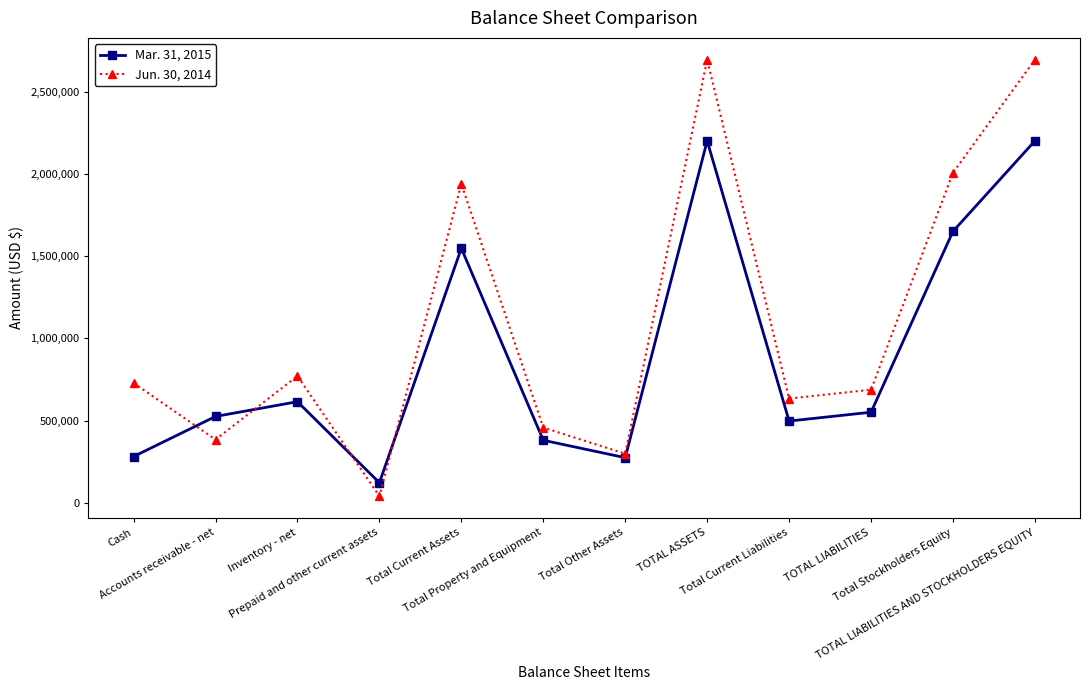

List the series in order of their peak value, highest first.

Jun. 30, 2014, Mar. 31, 2015